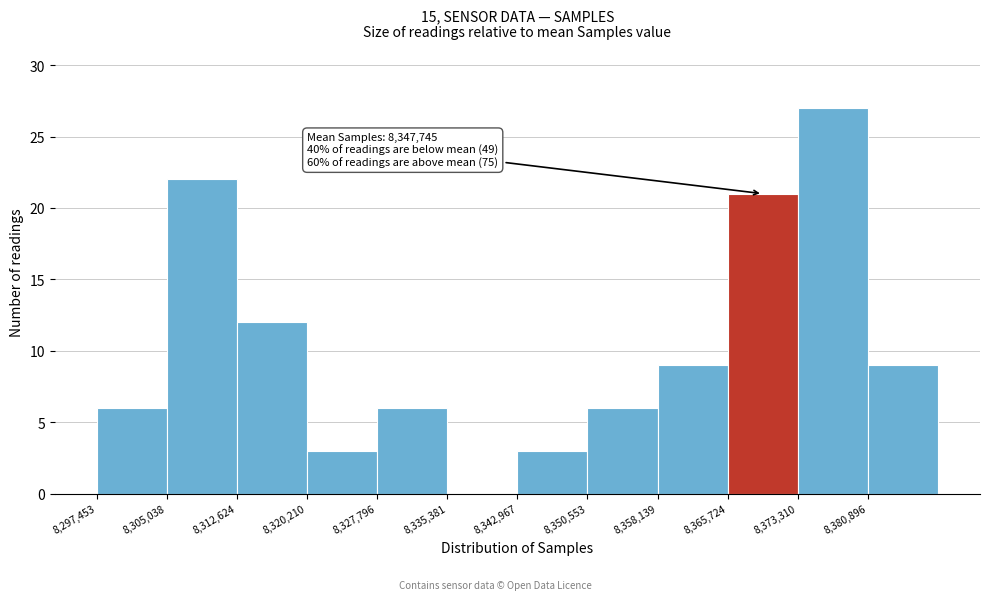

Which range on the x-axis has the tallest bar?

8373000 to 8381000